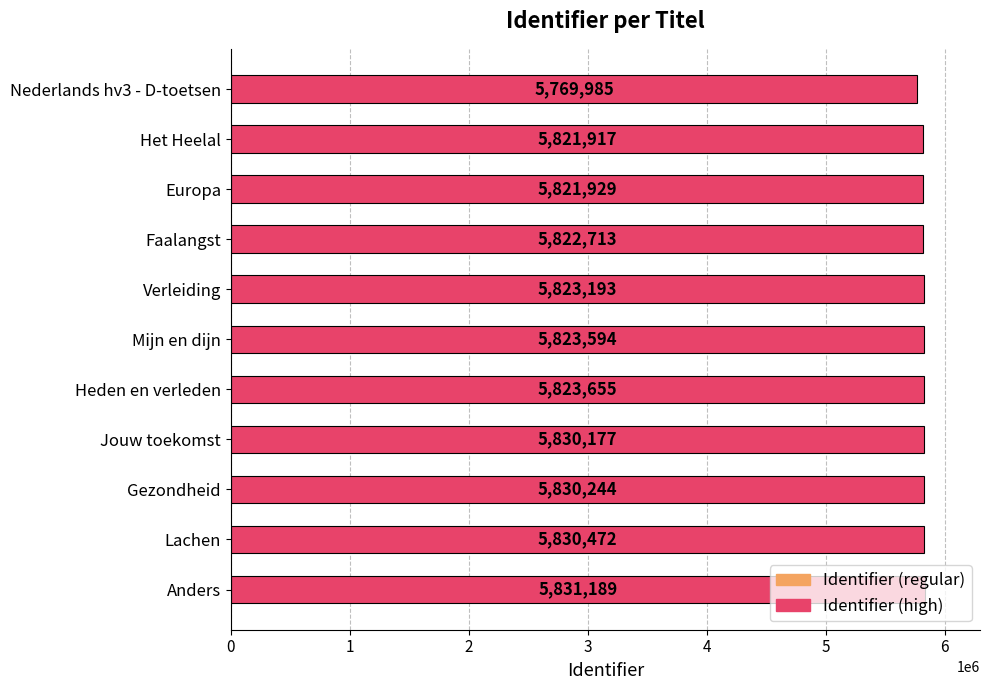

What is the change in value from Faalangst to Anders?

+8476